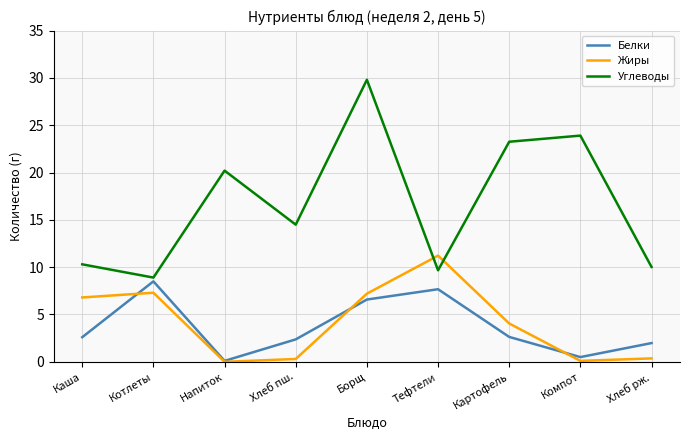

Which series has the largest range (max minus min)?

Углеводы